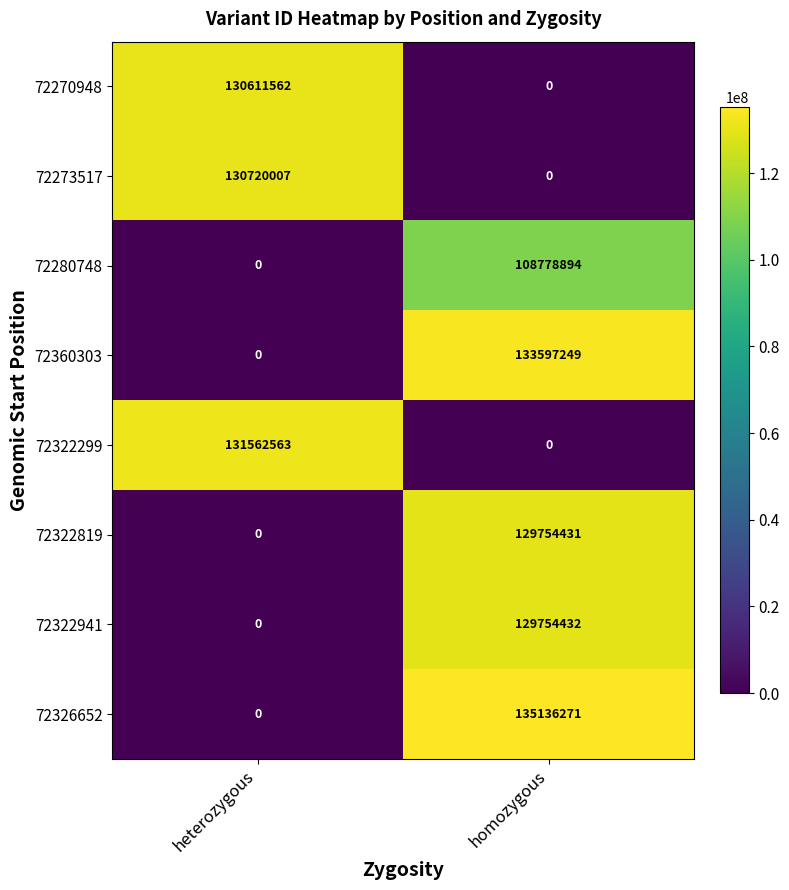

At which category is the sum across all series the highest?

homozygous